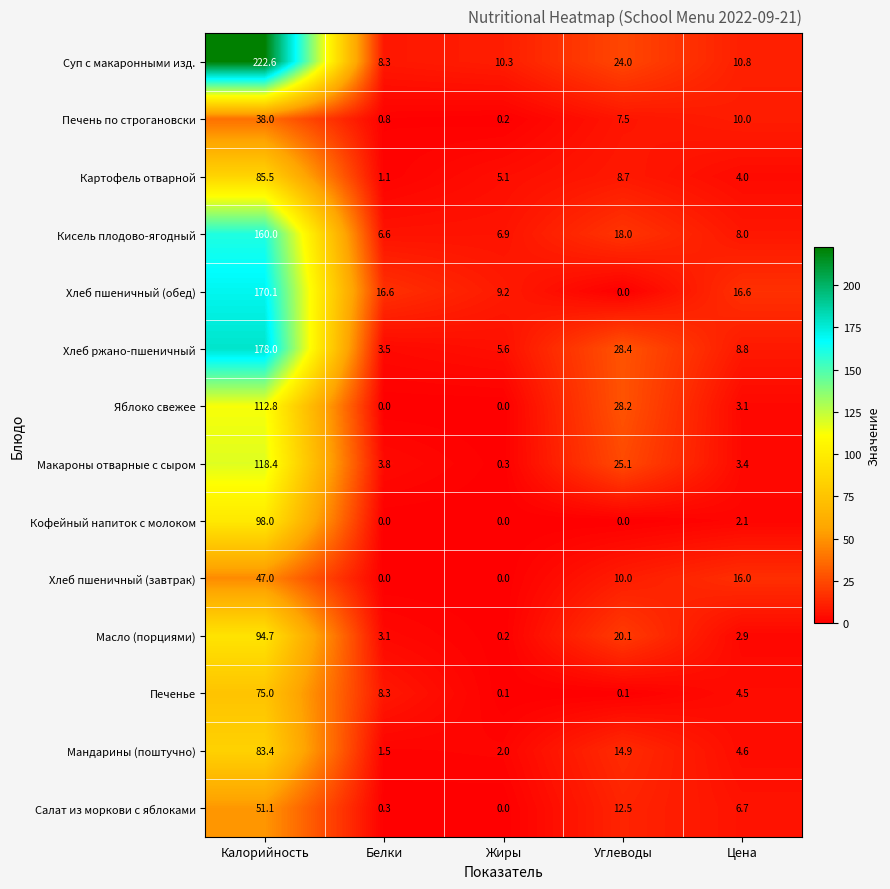

What is the sum of all Суп с макаронными изд. values?

276.0